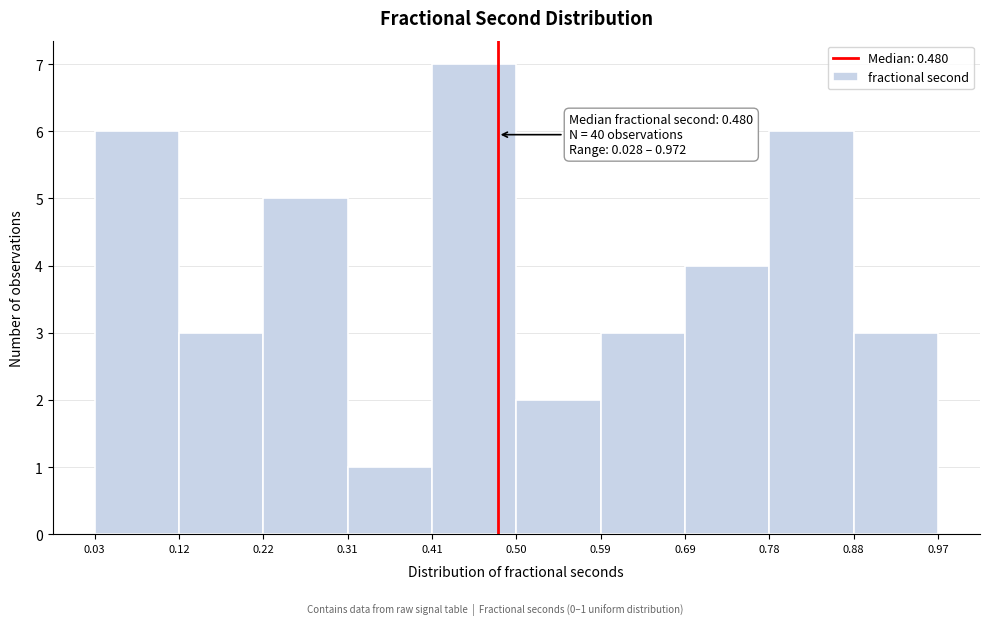

Over which range of the x-axis is the bar tallest?

0.41 to 0.50